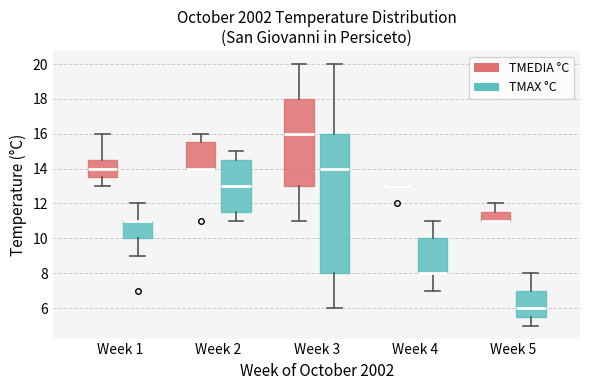

Reading left to right, read every box against the y-axis: the position of its median line, the range the box covers, and the ends of its whiskers. The values are not printed on the chart, so give them approximately, as read against the axis.

Week 1 (TMEDIA °C): median 14.0, box 13.6 to 14.6, whiskers 13.0 to 16.0
Week 1 (TMAX °C): median 11.0 (drawn on the box's upper edge), box 10.0 to 11.0, whiskers 9.0 to 12.0
Week 2 (TMEDIA °C): median 14.0 (drawn on the box's lower edge), box 14.0 to 15.6, whiskers 14.0 to 16.0
Week 2 (TMAX °C): median 13.0, box 11.6 to 14.6, whiskers 11.0 to 15.0
Week 3 (TMEDIA °C): median 16.0, box 13.0 to 18.0, whiskers 11.0 to 20.0
Week 3 (TMAX °C): median 14.0, box 8.0 to 16.0, whiskers 6.0 to 20.0
Week 4 (TMEDIA °C): box collapsed to a line at 13.0, whiskers 13.0 to 13.0
Week 4 (TMAX °C): median 8.0 (drawn on the box's lower edge), box 8.0 to 10.0, whiskers 7.0 to 11.0
Week 5 (TMEDIA °C): median 11.0 (drawn on the box's lower edge), box 11.0 to 11.6, whiskers 11.0 to 12.0
Week 5 (TMAX °C): median 6.0, box 5.6 to 7.0, whiskers 5.0 to 8.0